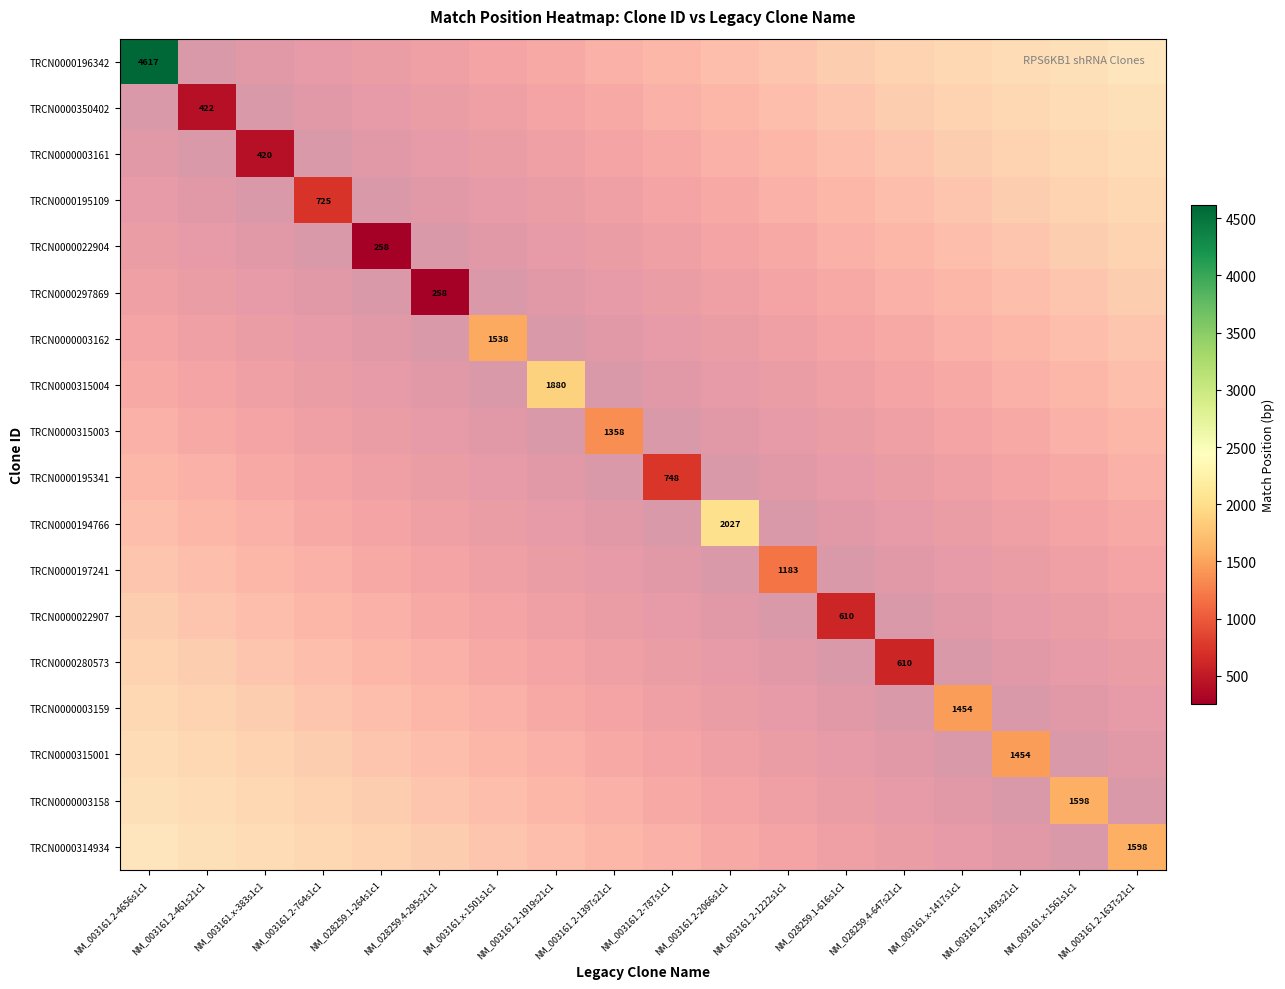

At which category does the chart reach its peak across all series?

NM_003161.2-4656s1c1